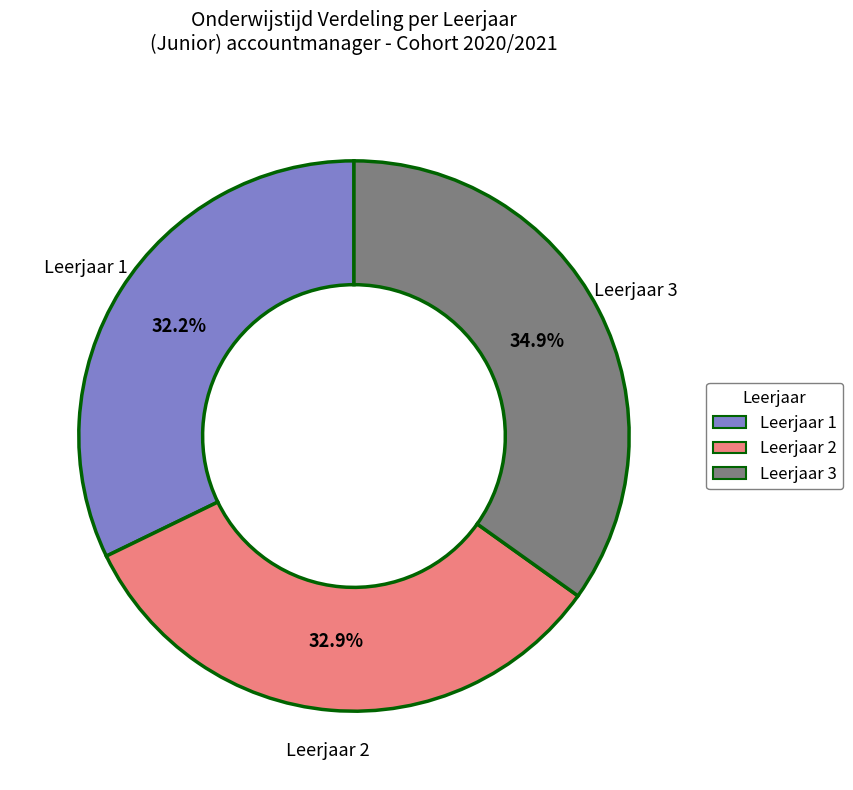

Count the number of slices in the pie.

3